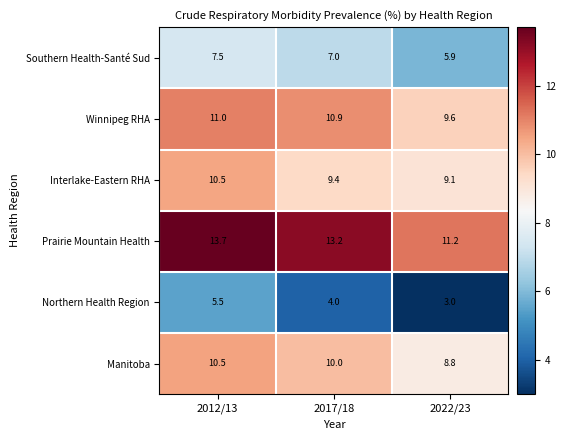

At which category is the sum across all series the highest?

2012/13